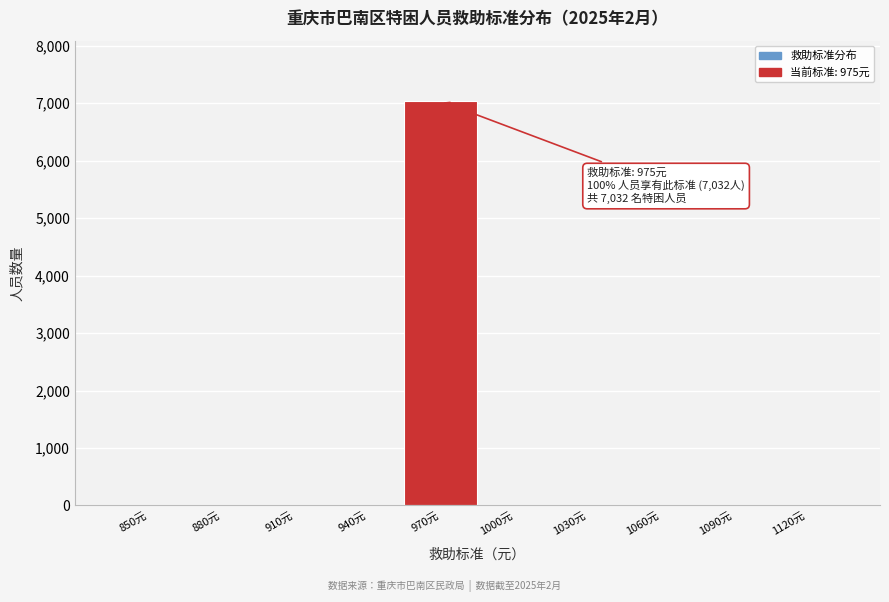

Reading left to right, extract all data points from this chart.

850元=0	880元=0	910元=0	940元=0	970元=7032	1000元=0	1030元=0	1060元=0	1090元=0	1120元=0